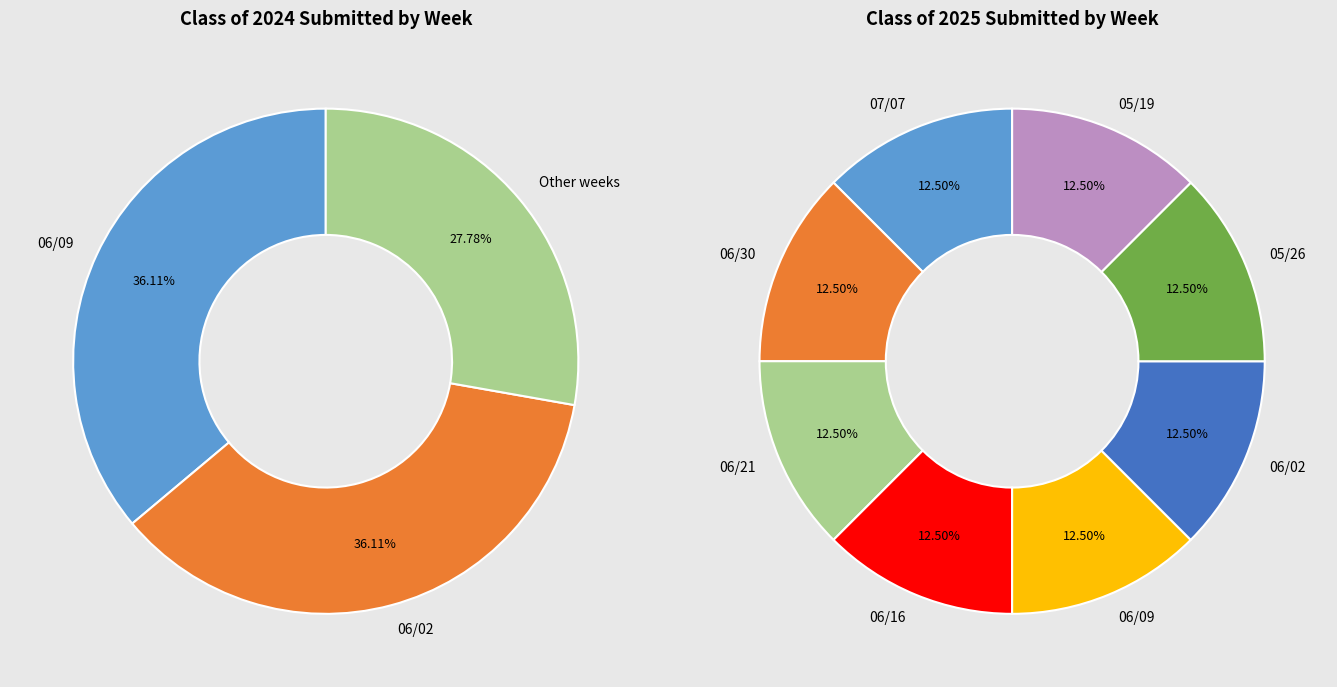

Does any single category account for the majority?

No